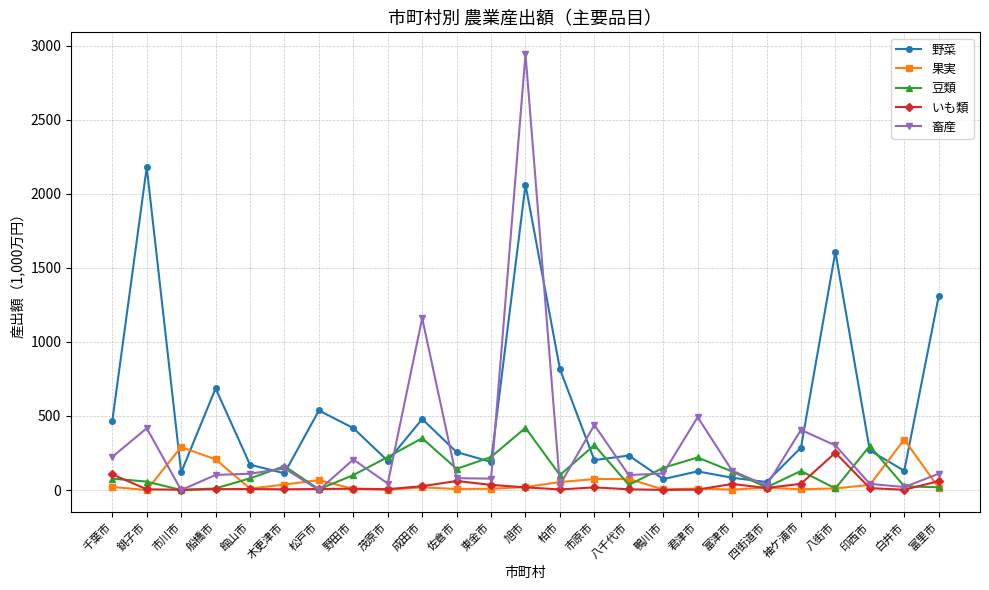

Between 八千代市 and 印西市, which series saw the biggest shift?

豆類